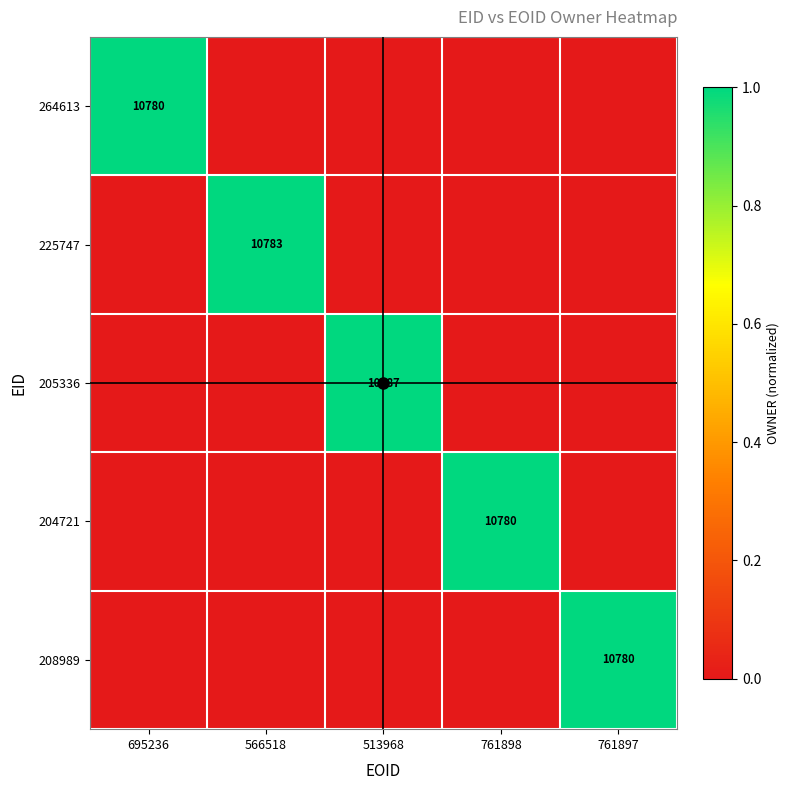

What is the average value of the 204721 series?

0.2